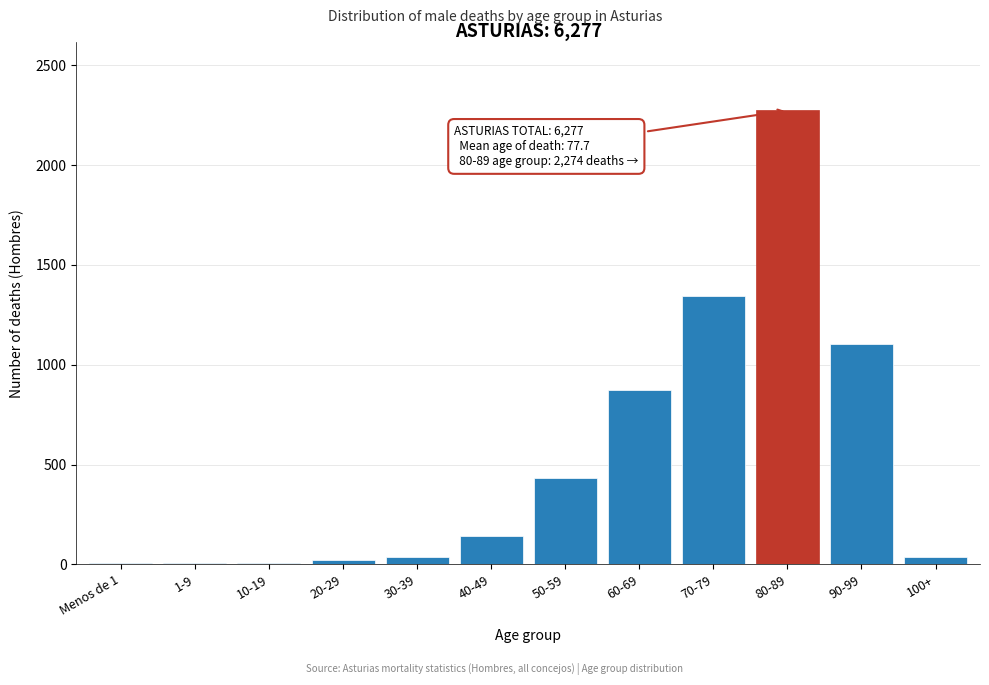

What is the greatest value displayed?

2274